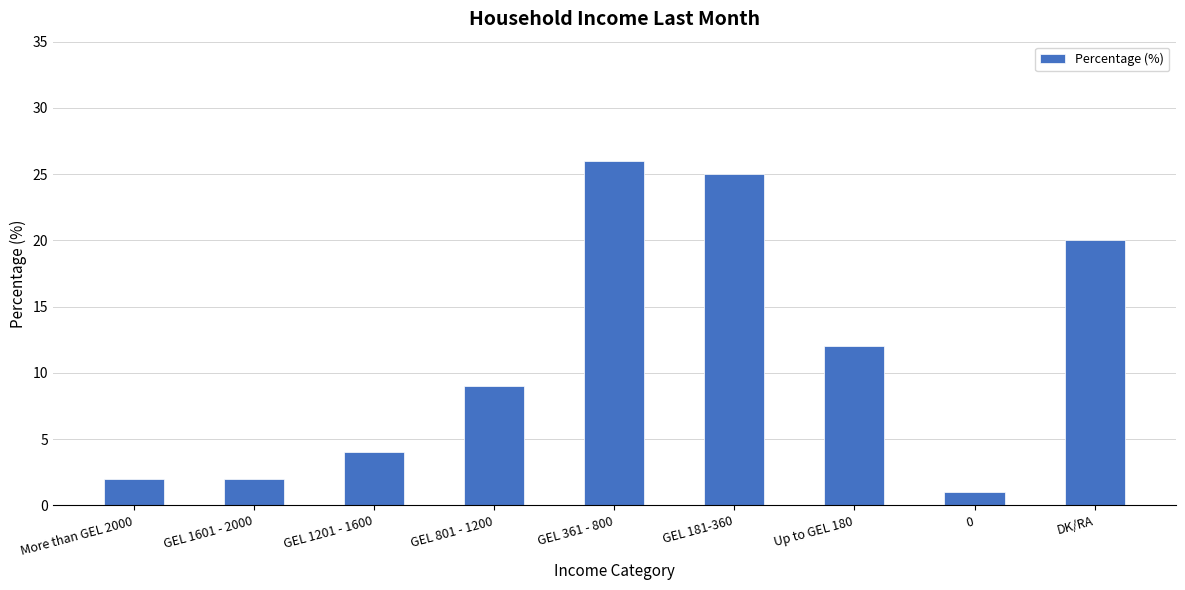

What is the label of the 6th bar from the left?

GEL 181-360